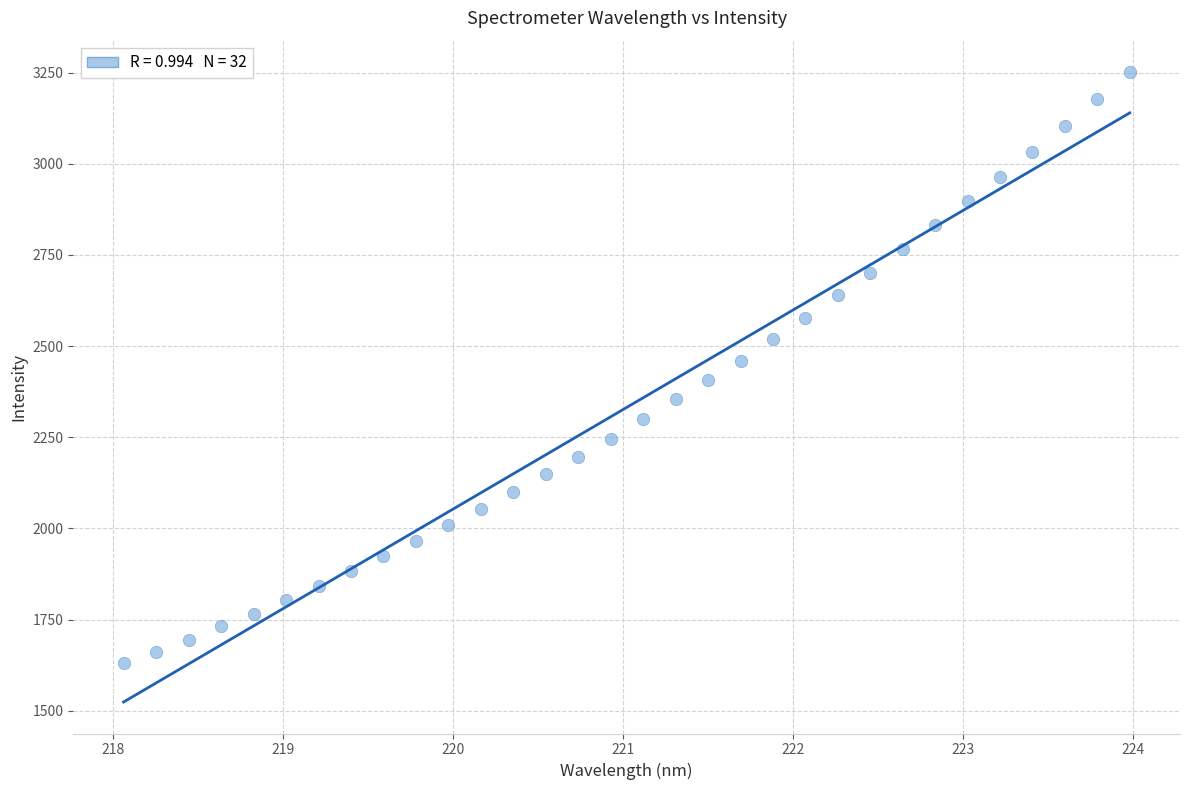

What is the range of X values (max minus min)?

5.9